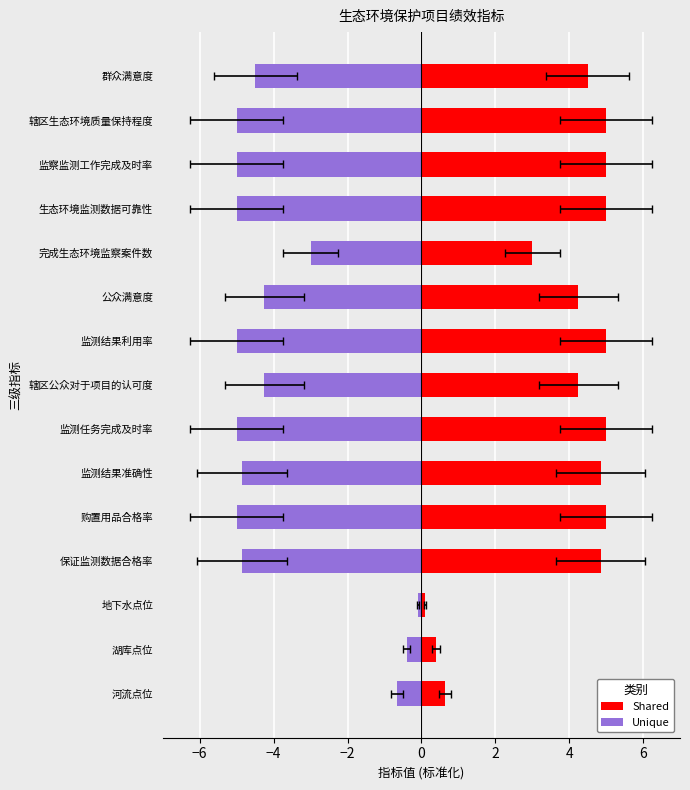

How many bars are there in total?

30